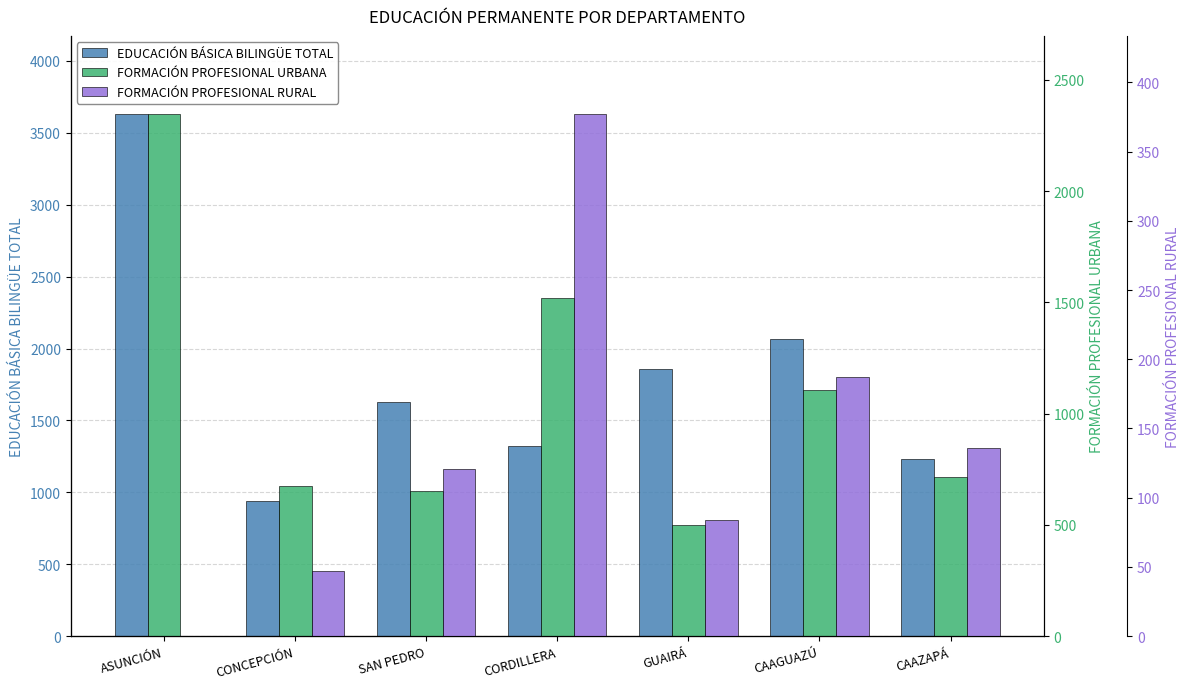

Which series has the widest spread of values?

EDUCACIÓN BÁSICA BILINGÜE TOTAL